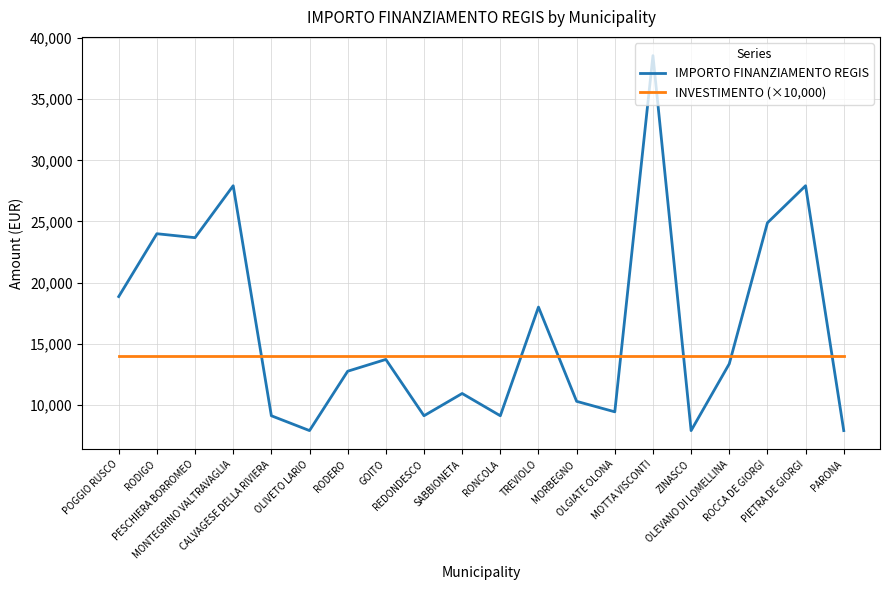

Rank the series by their average value, from highest to lowest.

IMPORTO FINANZIAMENTO REGIS, INVESTIMENTO (×10,000)